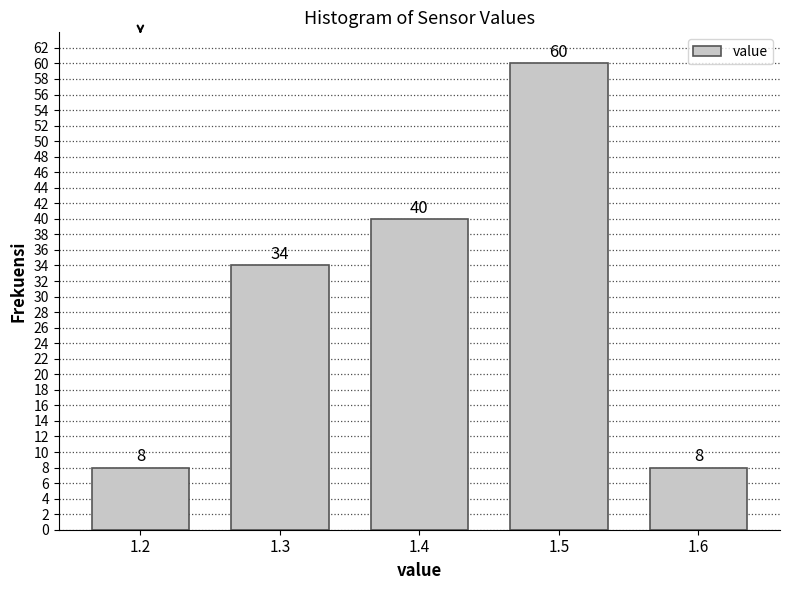

Reading left to right, list all the values displayed in this chart.

8	34	40	60	8